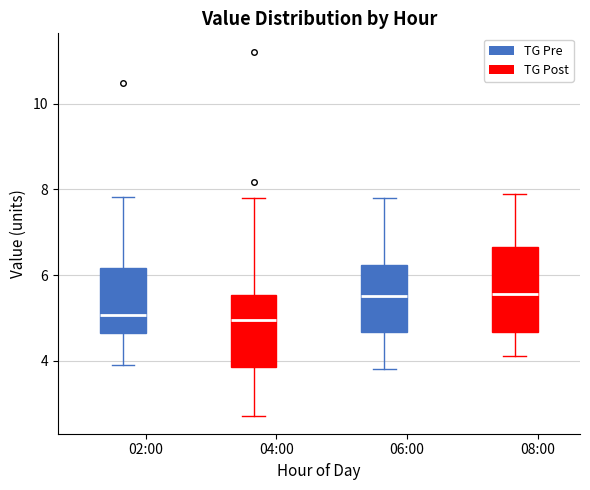

Where is the upper edge of the box for 06:00 (TG Pre) on the y-axis? The values are not printed on the chart, so give them approximately, as read against the axis.

6.2